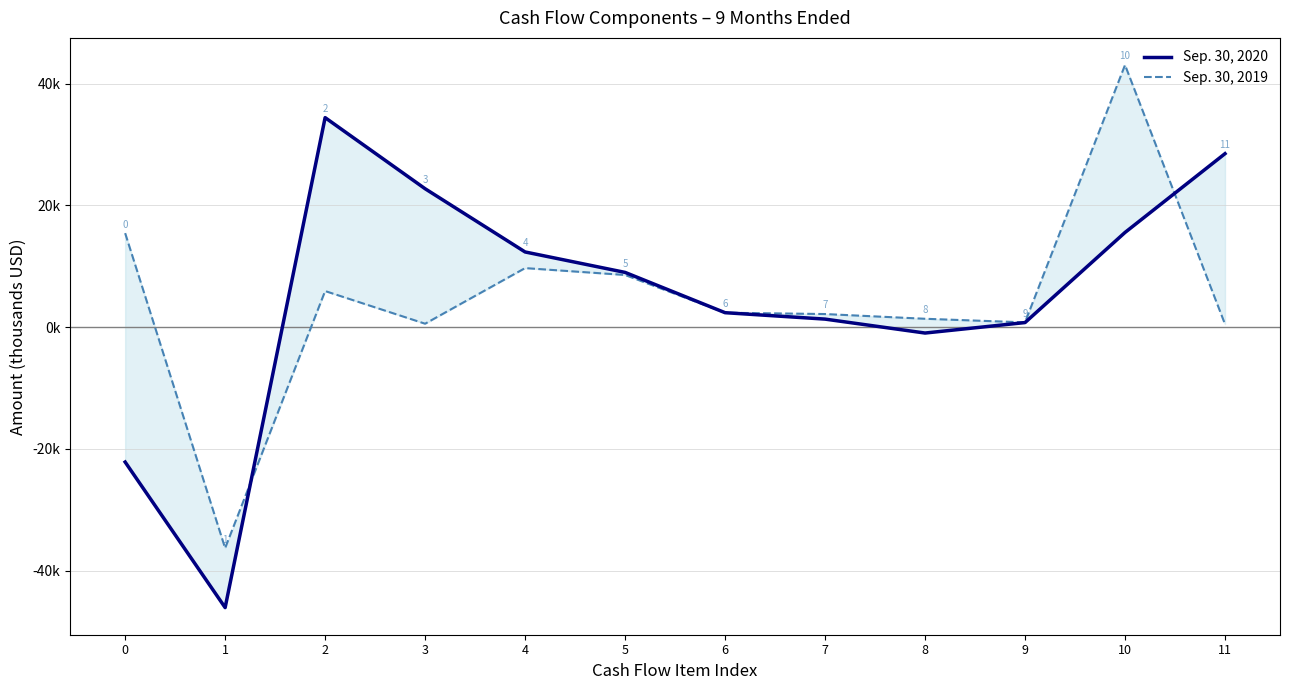

How many values in the Sep. 30, 2019 series exceed 2379?

5